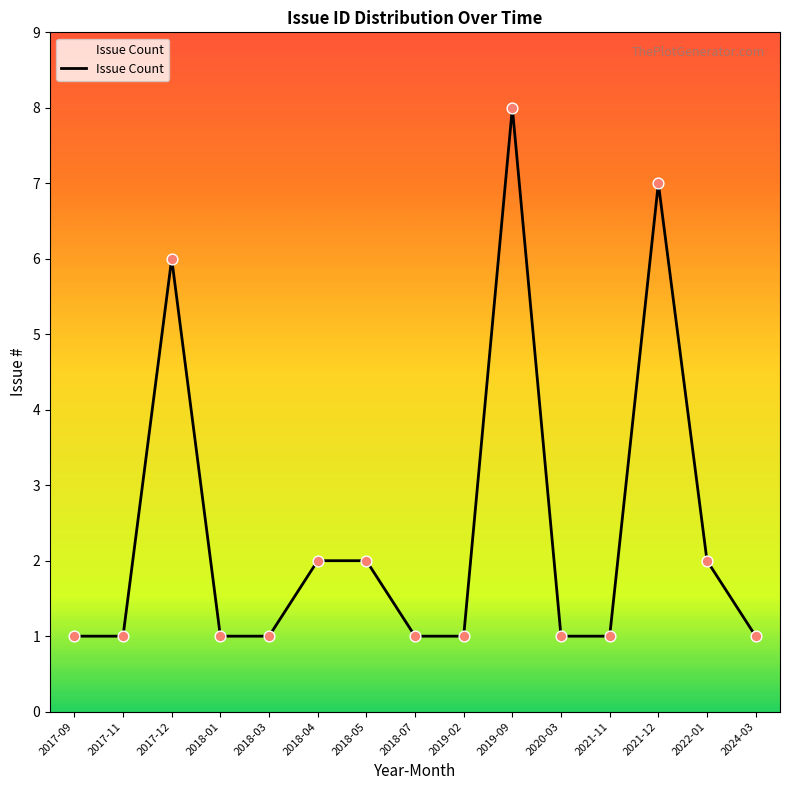

Approximately how many times larger is the value at 2020-03 compared to 2018-01?

1.0